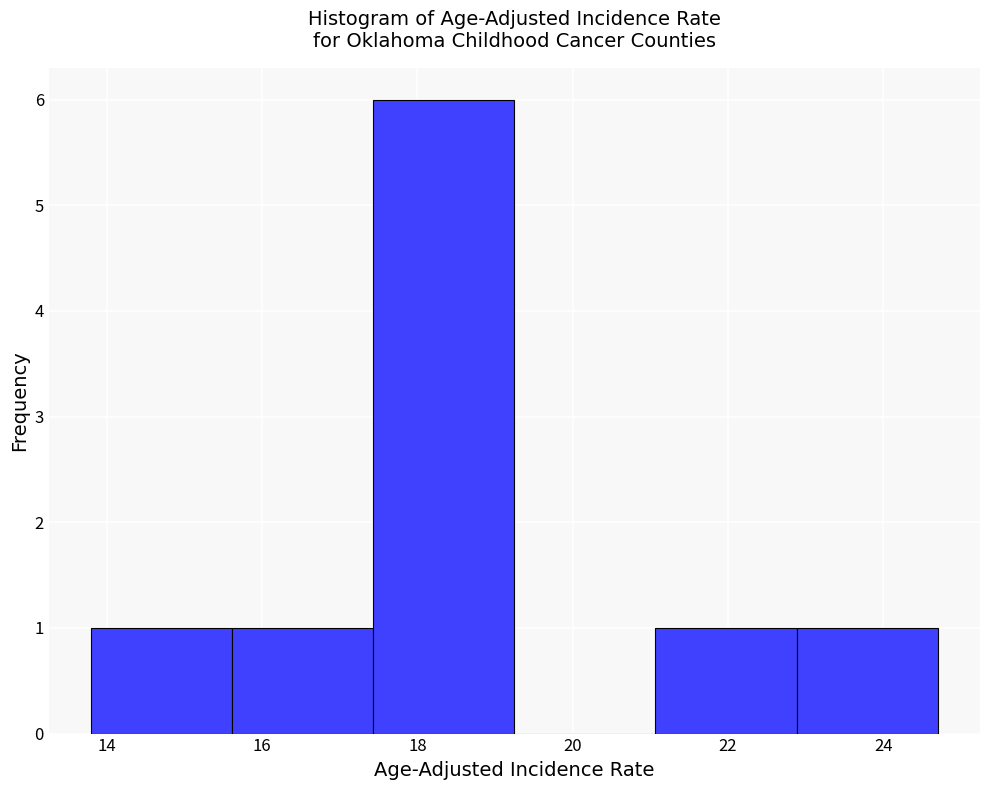

Reading left to right, list every bar in this chart as the range it spans on the x-axis followed by its height. Neither the bar edges nor the heights are printed on the chart, so give them approximately, as read against the axes.

13.8 to 15.6: 1
15.6 to 17.4: 1
17.4 to 19.2: 6
19.2 to 21.0: 0
21.0 to 22.8: 1
22.8 to 24.8: 1